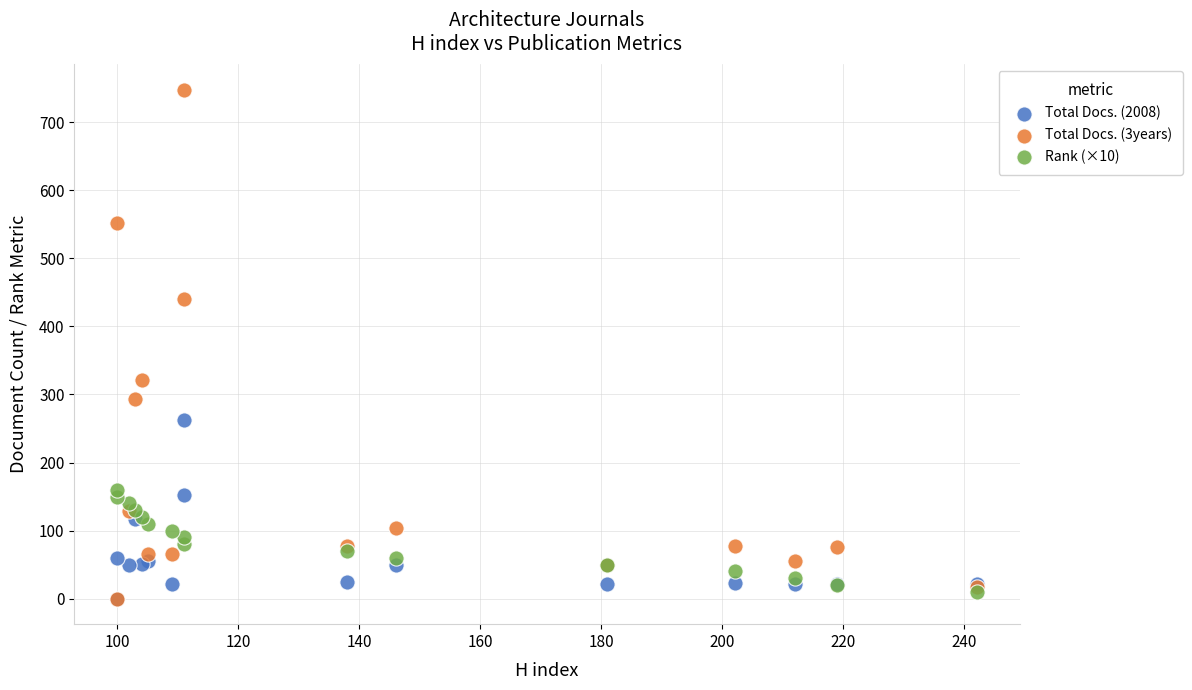

Which series contains the highest Y value?

Total Docs. (3years)